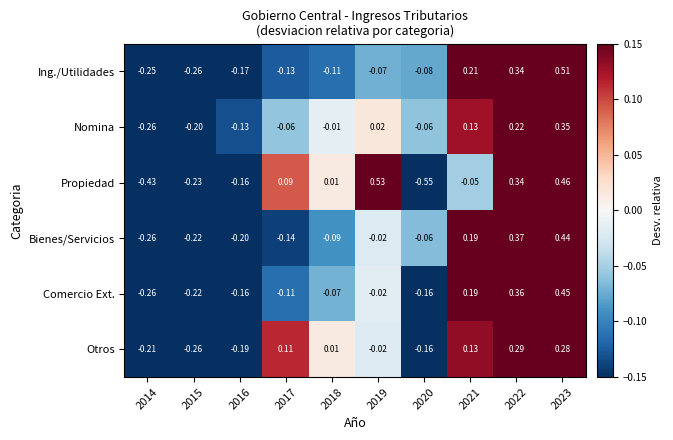

Is the value of Bienes/Servicios at 2023 greater than the value of Otros at 2023?

Yes